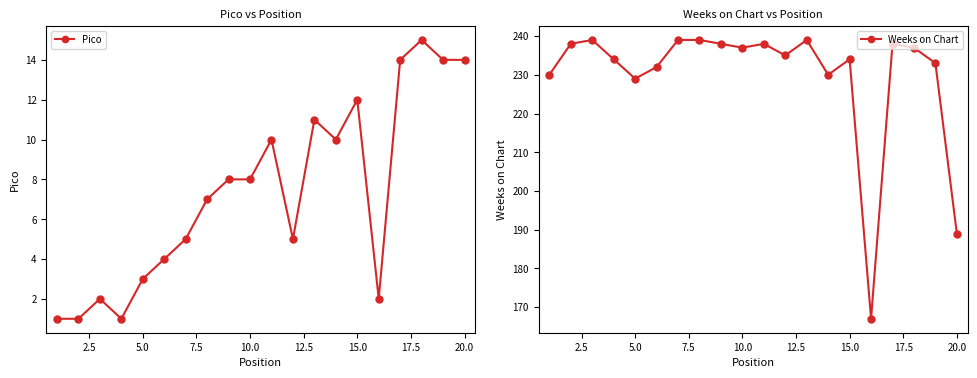

Reading left to right, what are all the values shown in this chart?

Pico: 1	1	2	1	3	4	5	7	8	8	10	5	11	10	12	2	14	15	14	14
Weeks on Chart: 230	238	239	234	229	232	239	239	238	237	238	235	239	230	234	167	238	237	233	189